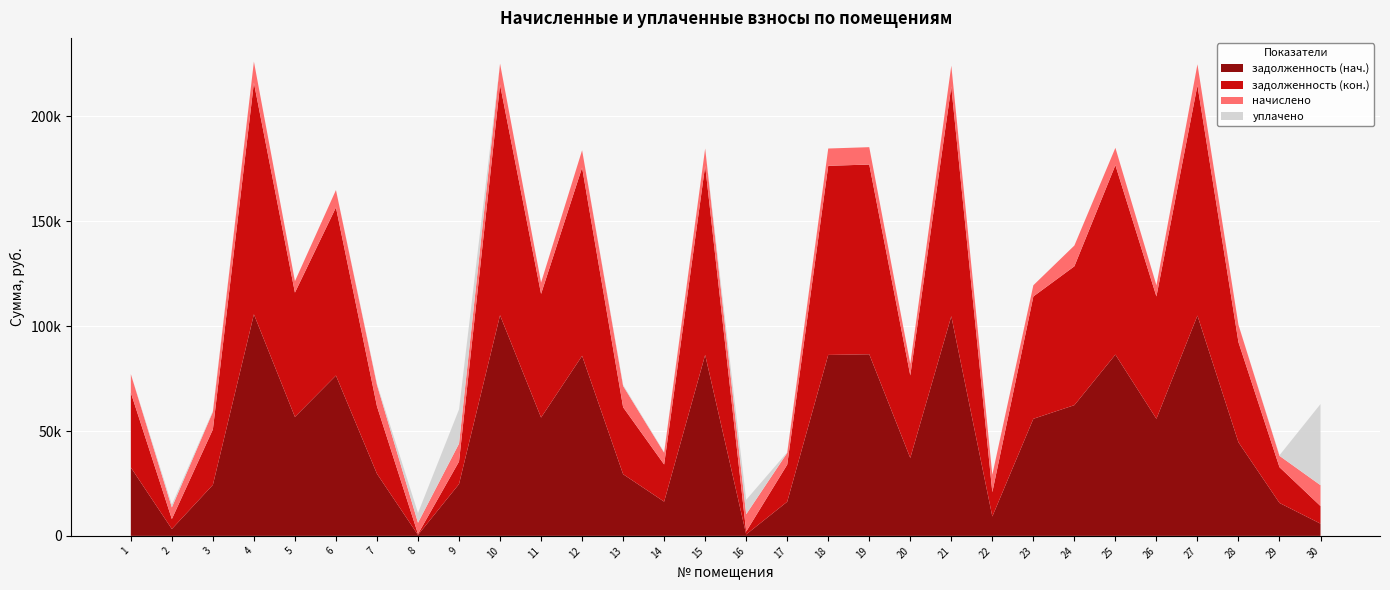

Reading left to right, extract all data points from this chart.

задолженность (нач.): 1=32621.7	2=3278.6	3=24335.4	4=105648.2	5=56725.9	6=76447.4	7=29609.3	8=446.1	9=24709.0	10=105198.1	11=56425.8	12=85853.3	13=29401.7	14=16320.5	15=86289.5	16=687.7	17=16278.9	18=86289.5	19=86589.5	20=37159.3	21=104747.8	22=9254.5	23=55825.5	24=62336.9	25=86439.6	26=55825.5	27=105048.0	28=44625.4	29=15697.5	30=5828.5
задолженность (кон.): 1=35627.8	2=4743.2	3=26430.3	4=110394.5	5=59274.4	6=80155.1	7=32158.3	8=446.2	9=10739.0	10=109924.2	11=58960.8	12=89743.3	13=31932.7	14=17725.4	15=90166.1	16=1375.4	17=17680.2	18=90166.1	19=90479.6	20=39359.8	21=109453.7	22=11573.9	23=58333.5	24=66206.1	25=90322.9	26=58333.5	27=109767.3	28=47716.8	29=17048.8	30=8387.2
начислено: 1=8883.8	2=5539.9	3=8410.3	4=10103.8	5=5425.1	6=8295.5	7=10233.0	8=5353.3	9=8539.4	10=10060.8	11=5396.4	12=8281.1	13=10161.2	14=5640.4	15=8252.4	16=8252.4	17=5626.0	18=8252.4	19=8281.1	20=5482.4	21=10017.7	22=8338.6	23=5338.9	24=9902.9	25=8266.8	26=5338.9	27=10046.4	28=8266.8	29=5425.1	30=9946.0
уплачено: 1=0.0	2=1347.3	3=431.0	4=0.0	5=0.0	6=0.0	7=524.4	8=4652.9	9=16346.0	10=0.0	11=0.0	12=0.0	13=520.7	14=289.1	15=0.0	16=6877.0	17=288.3	18=0.0	19=0.0	20=0.0	21=0.0	22=0.0	23=0.0	24=0.0	25=0.0	26=0.0	27=0.0	28=0.0	29=278.0	30=38704.3